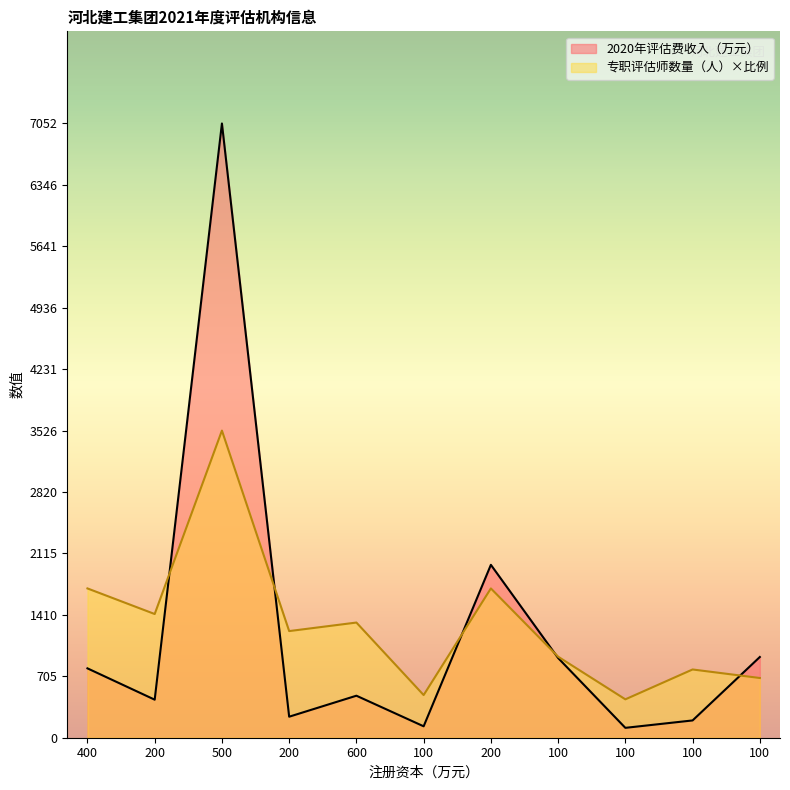

At which label does 专职评估师数量（人） reach its peak?

500